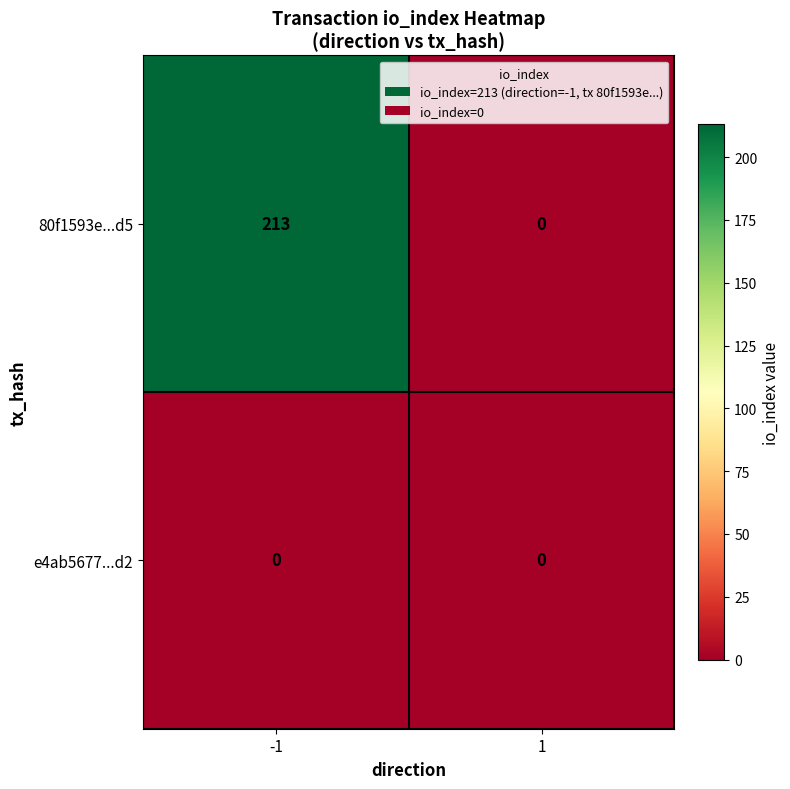

Rank the categories by 80f1593e...d5 value from lowest to highest.

1, -1